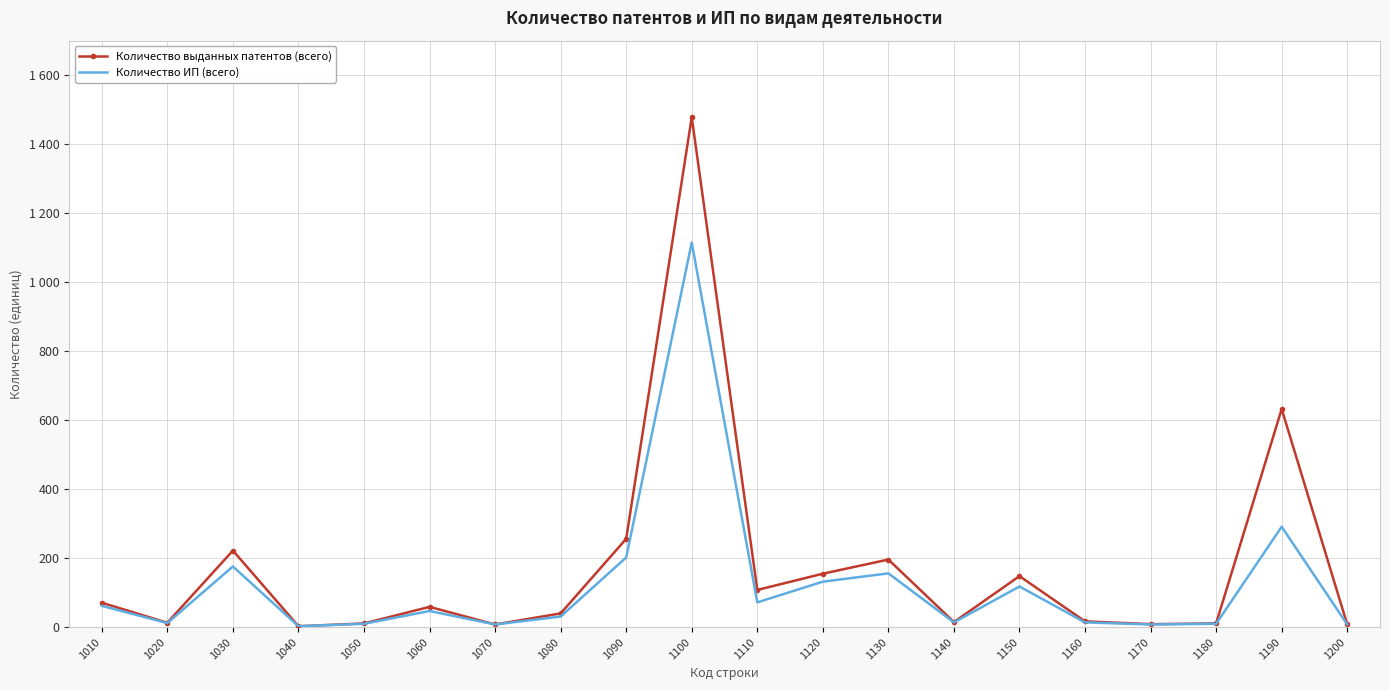

Which has a higher value, 1120 or 1200?

1120